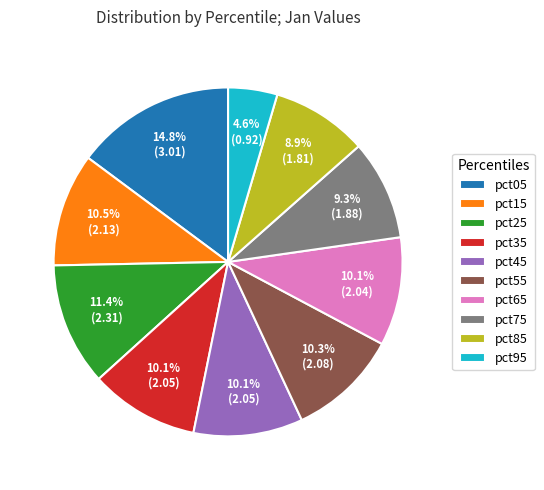

Approximately how many times larger is the value at pct35 compared to pct45?

1.0